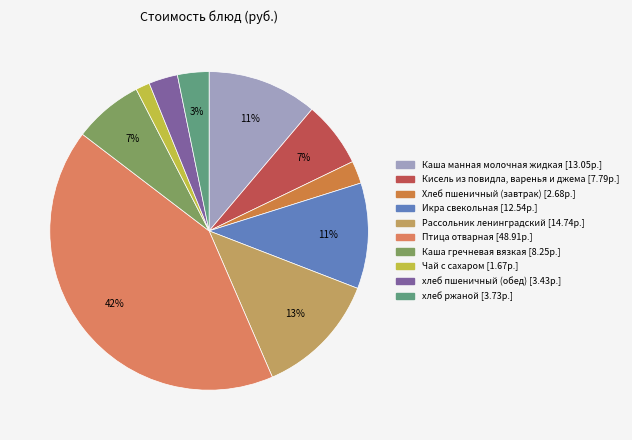

Between Чай с сахаром and Каша манная молочная жидкая, which is larger?

Каша манная молочная жидкая